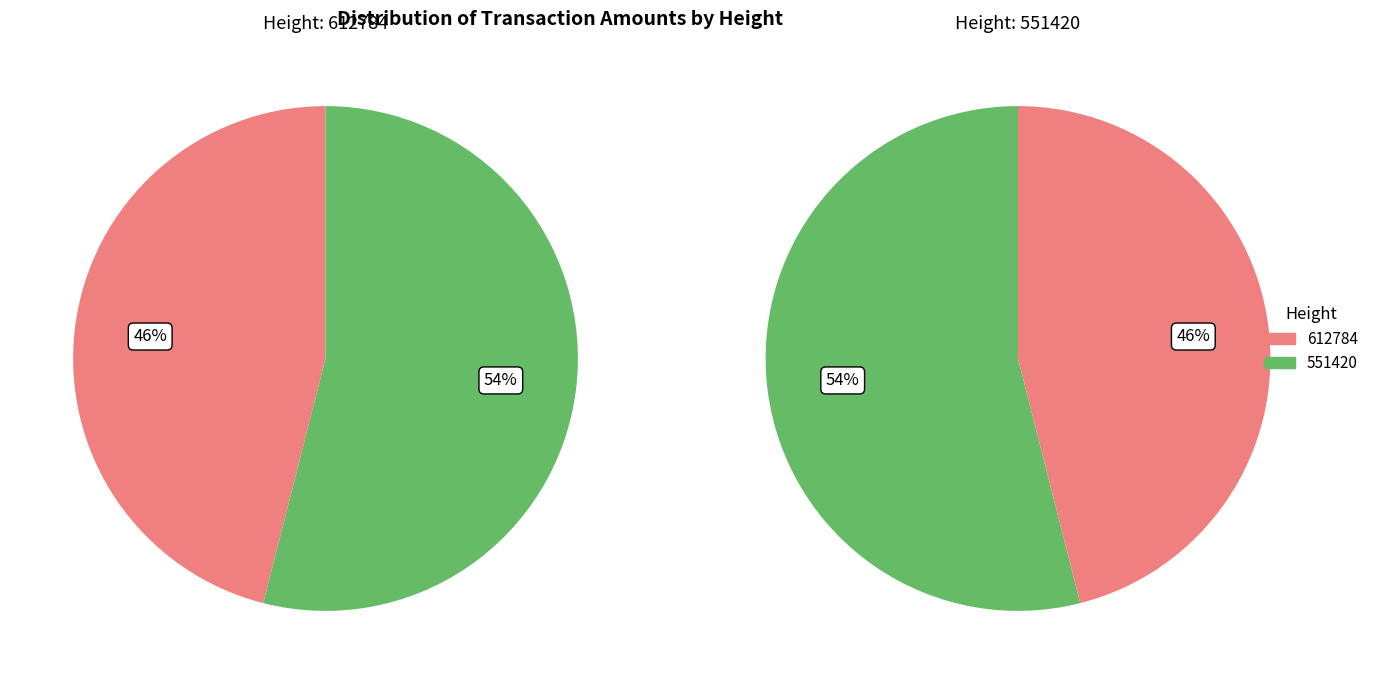

What percentage is NOT represented by 612784?

54.0%